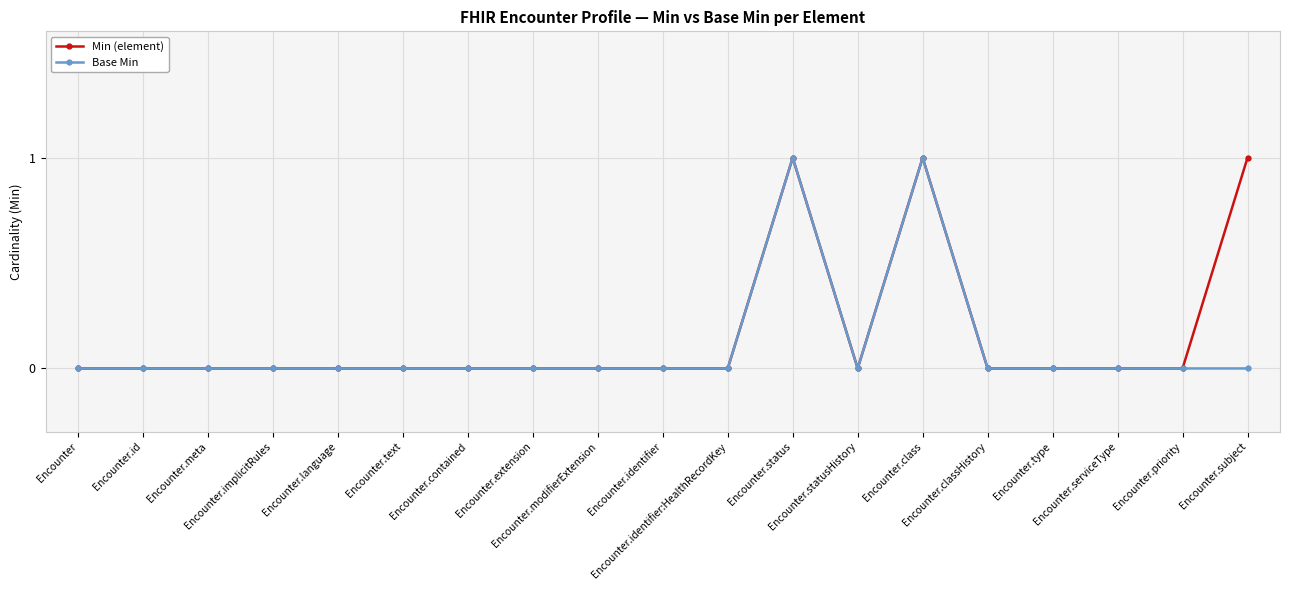

What are all the series names shown in the legend?

Min (element), Base Min